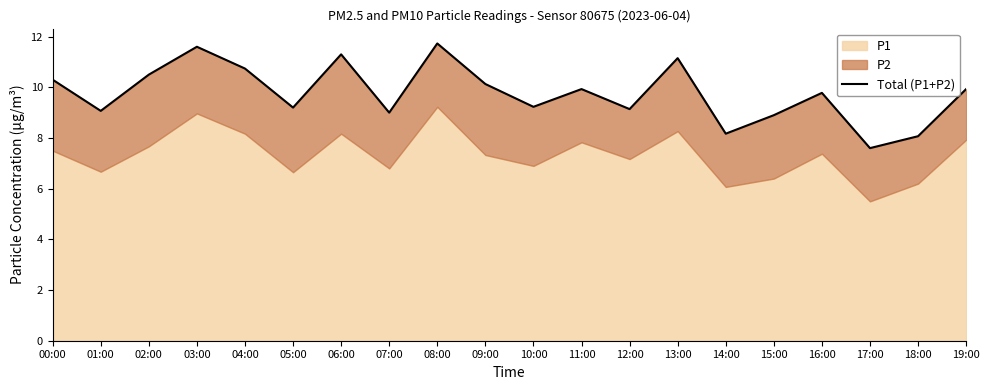

True or false: there are more than 1 points higher than both neighbors.

True